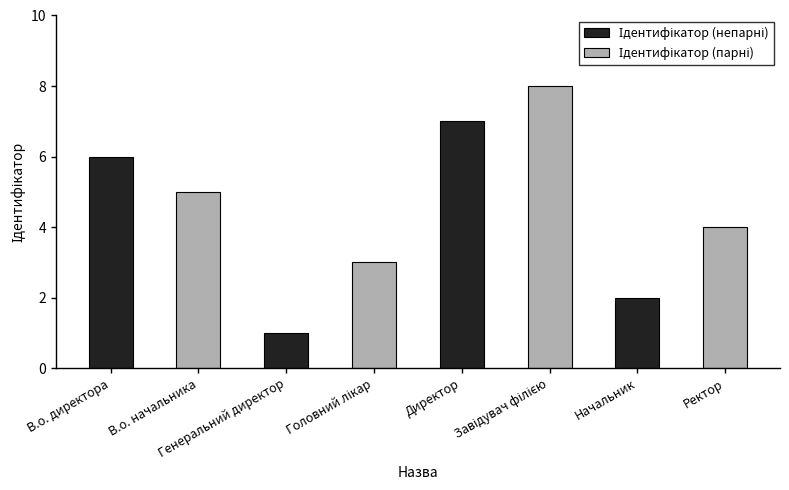

What is the greatest value displayed?

8